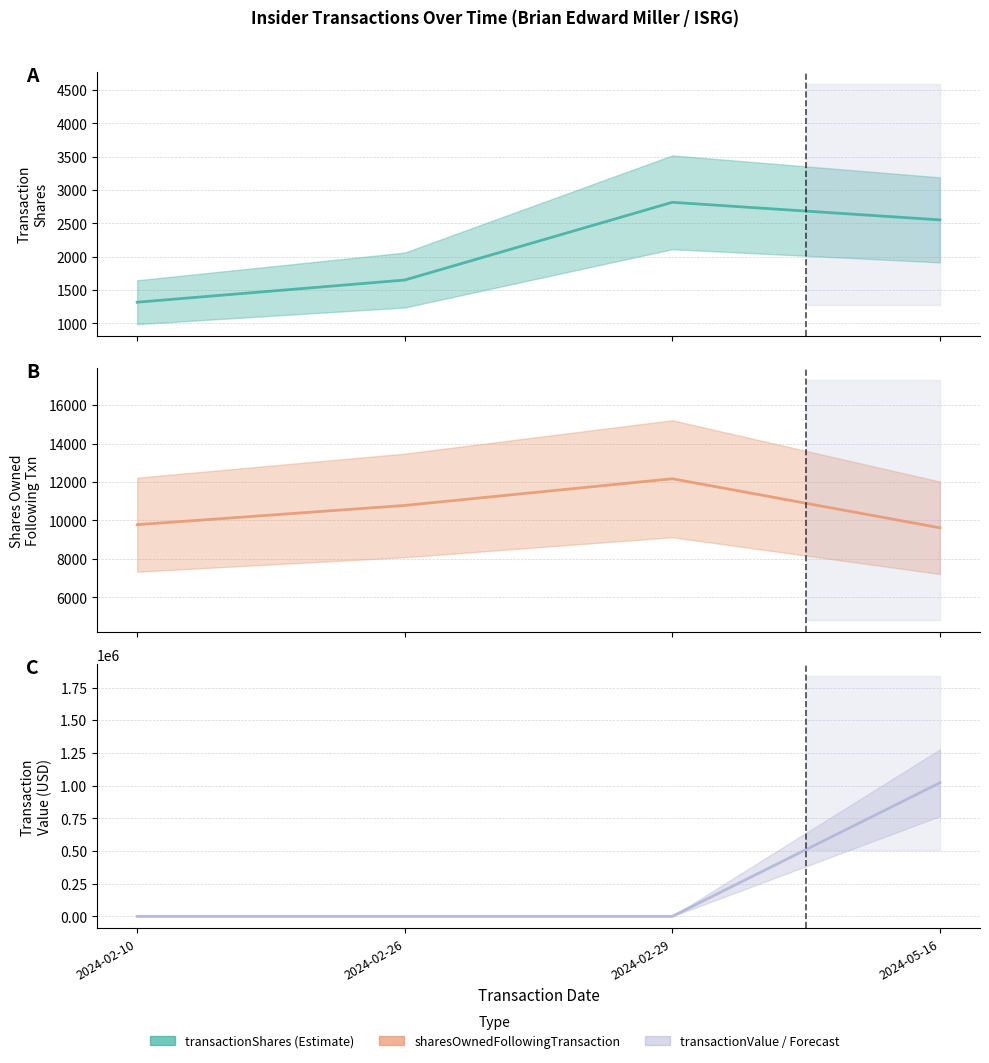

At 2024-05-16, list the series in order from smallest to largest.

transactionShares, sharesOwnedFollowingTransaction, transactionValue